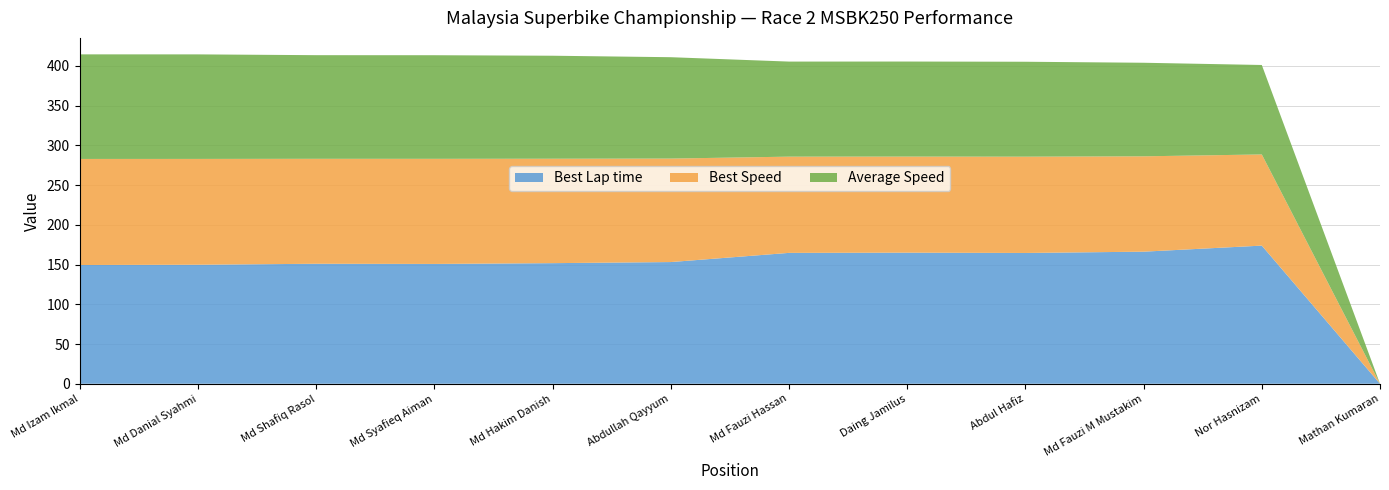

What is the total value across all series at Md Izam Ikmal?

414.6